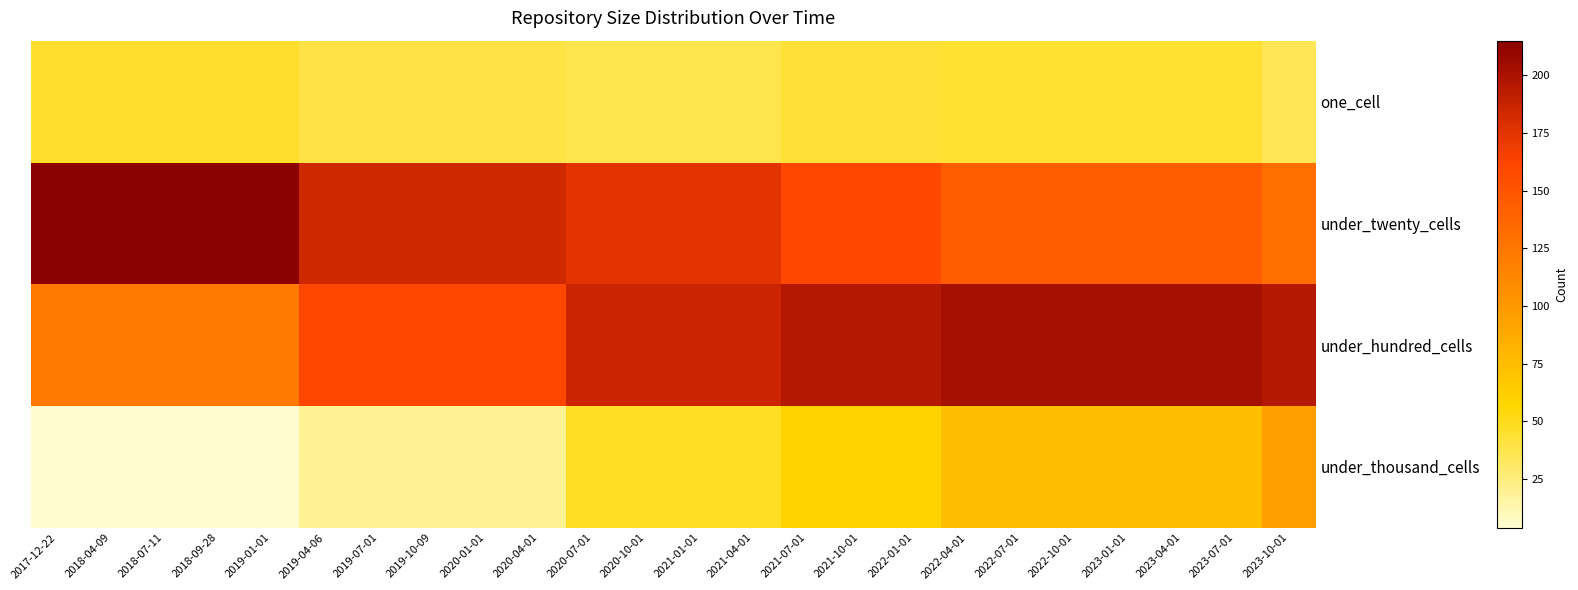

Reading right to left, transcribe all the data shown in this chart.

one_cell: 2023-10-01=36	2023-07-01=44	2023-04-01=44	2023-01-01=44	2022-10-01=44	2022-07-01=44	2022-04-01=44	2022-01-01=43	2021-10-01=43	2021-07-01=43	2021-04-01=37	2021-01-01=37	2020-10-01=37	2020-07-01=37	2020-04-01=39	2020-01-01=39	2019-10-09=39	2019-07-01=39	2019-04-06=39	2019-01-01=46	2018-09-28=46	2018-07-11=46	2018-04-09=46	2017-12-22=46
under_twenty_cells: 2023-10-01=131	2023-07-01=144	2023-04-01=144	2023-01-01=144	2022-10-01=144	2022-07-01=144	2022-04-01=144	2022-01-01=160	2021-10-01=160	2021-07-01=160	2021-04-01=175	2021-01-01=175	2020-10-01=175	2020-07-01=175	2020-04-01=184	2020-01-01=184	2019-10-09=184	2019-07-01=184	2019-04-06=184	2019-01-01=215	2018-09-28=215	2018-07-11=215	2018-04-09=215	2017-12-22=215
under_hundred_cells: 2023-10-01=196	2023-07-01=202	2023-04-01=202	2023-01-01=202	2022-10-01=202	2022-07-01=202	2022-04-01=202	2022-01-01=196	2021-10-01=196	2021-07-01=196	2021-04-01=186	2021-01-01=186	2020-10-01=186	2020-07-01=186	2020-04-01=161	2020-01-01=161	2019-10-09=161	2019-07-01=161	2019-04-06=161	2019-01-01=123	2018-09-28=123	2018-07-11=123	2018-04-09=123	2017-12-22=123
under_thousand_cells: 2023-10-01=95	2023-07-01=74	2023-04-01=74	2023-01-01=74	2022-10-01=74	2022-07-01=74	2022-04-01=74	2022-01-01=60	2021-10-01=60	2021-07-01=60	2021-04-01=48	2021-01-01=48	2020-10-01=48	2020-07-01=48	2020-04-01=19	2020-01-01=19	2019-10-09=19	2019-07-01=19	2019-04-06=19	2019-01-01=4	2018-09-28=4	2018-07-11=4	2018-04-09=4	2017-12-22=4